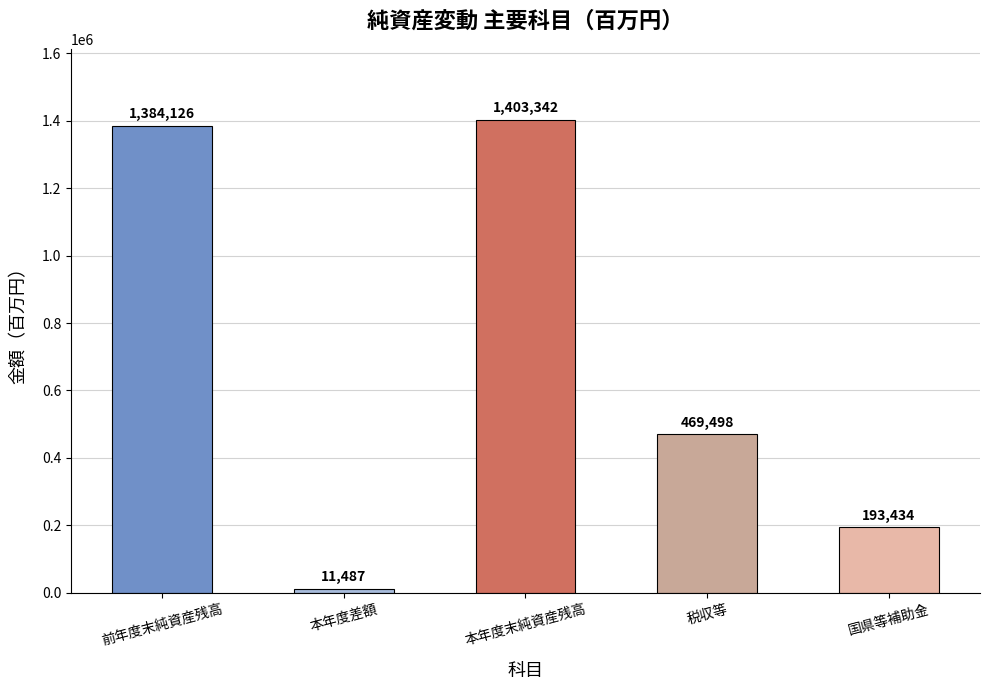

What value does the data have at 税収等, to the nearest 100?

469500